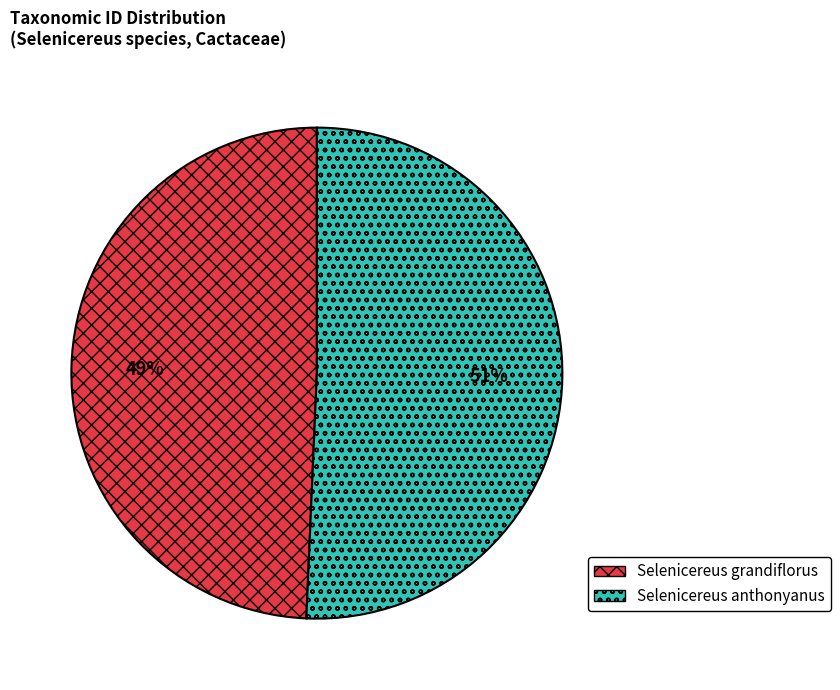

Which category accounts for the majority?

Selenicereus anthonyanus